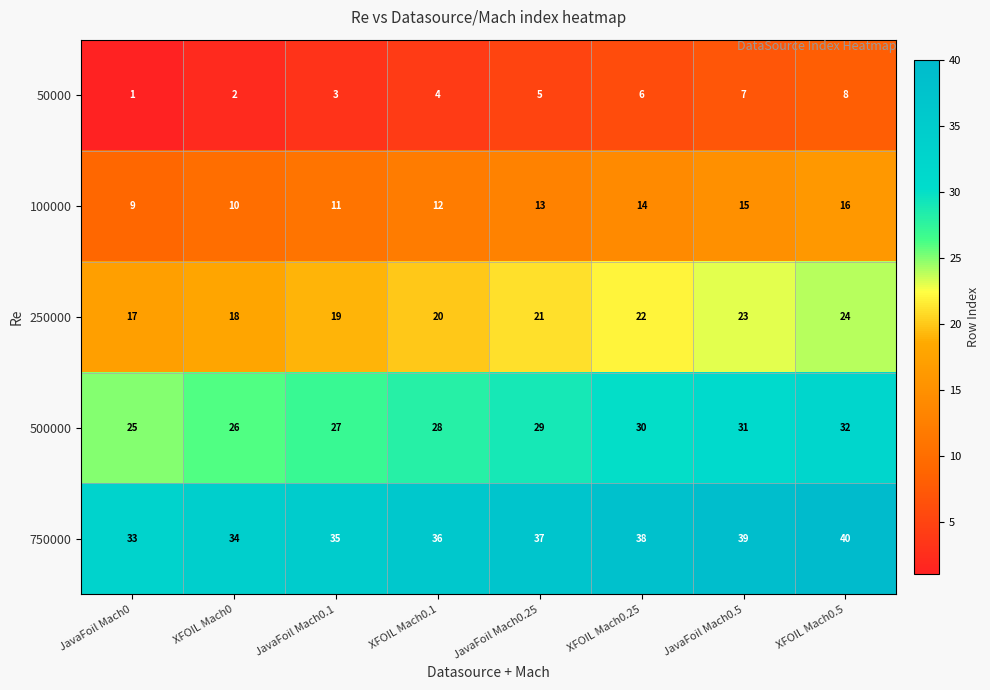

Count the 100000 values in the range 11 to 15.

5